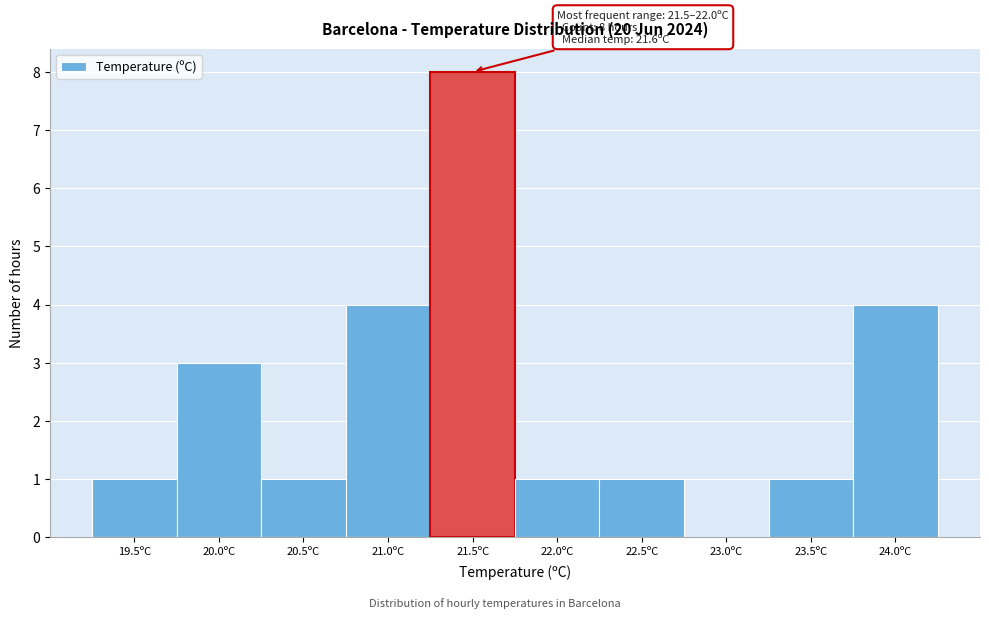

Reading right to left, list all the values displayed in this chart.

24.0ºC=4	23.5ºC=1	23.0ºC=0	22.5ºC=1	22.0ºC=1	21.5ºC=8	21.0ºC=4	20.5ºC=1	20.0ºC=3	19.5ºC=1